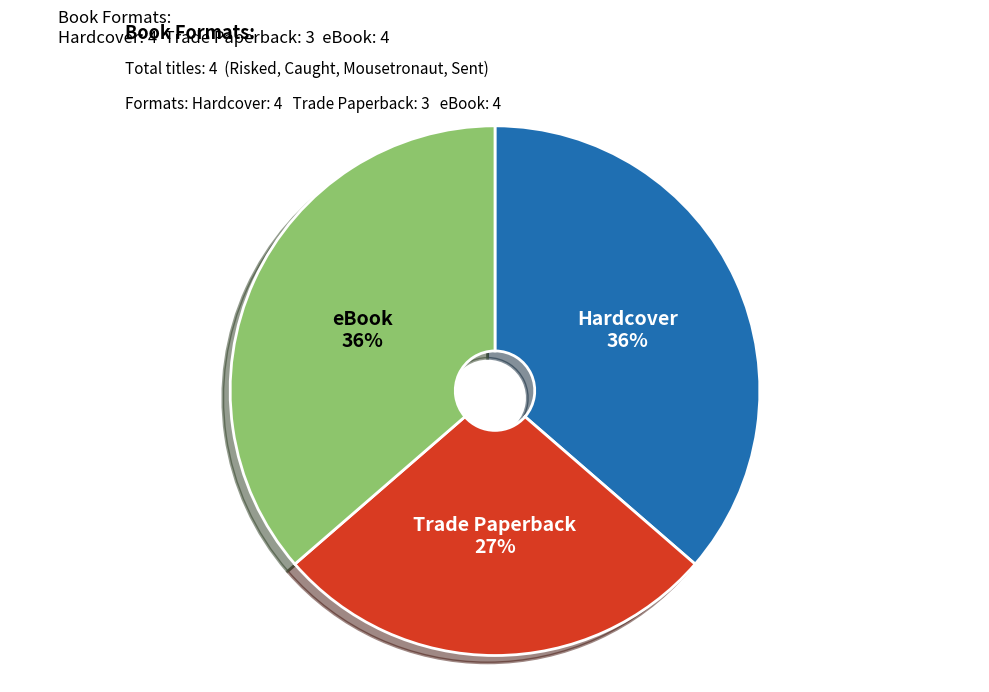

Which slice is the smallest?

Trade Paperback